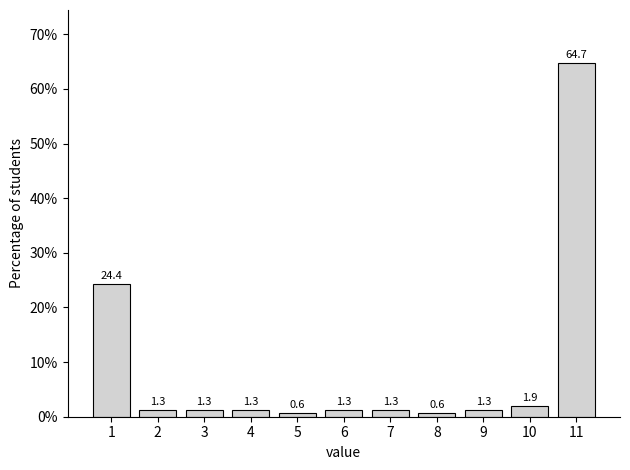

Reading left to right, what are all the values shown in this chart?

1=24.4	2=1.3	3=1.3	4=1.3	5=0.6	6=1.3	7=1.3	8=0.6	9=1.3	10=1.9	11=64.7